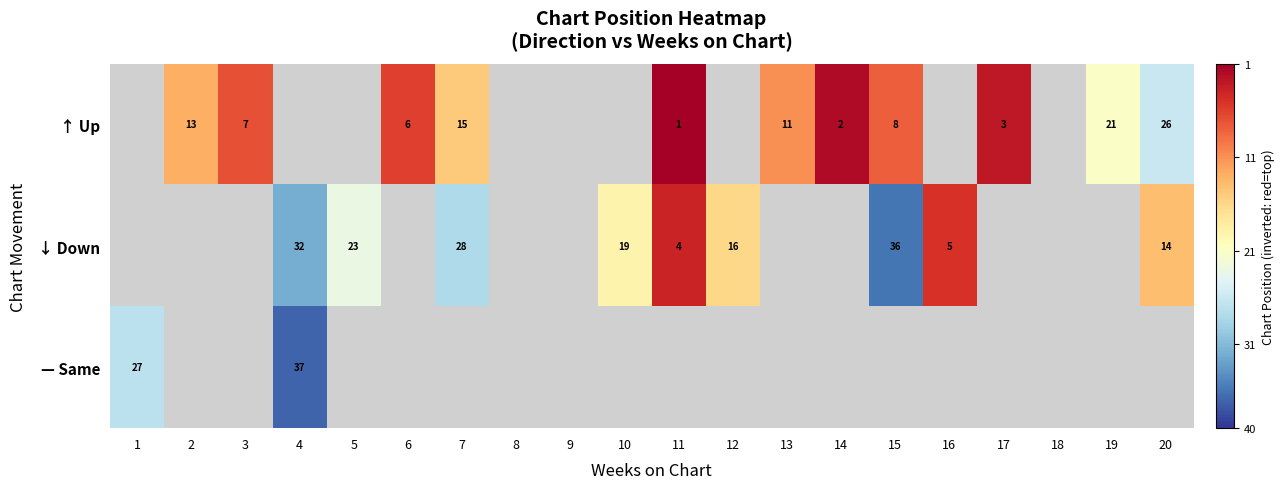

The — Same series shows 5.6 at 4. True or false?

False